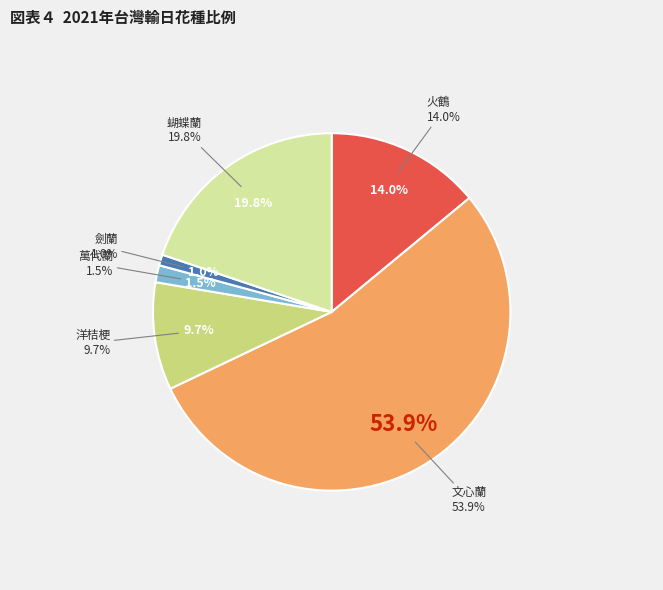

What is the largest slice in the pie chart?

文心蘭